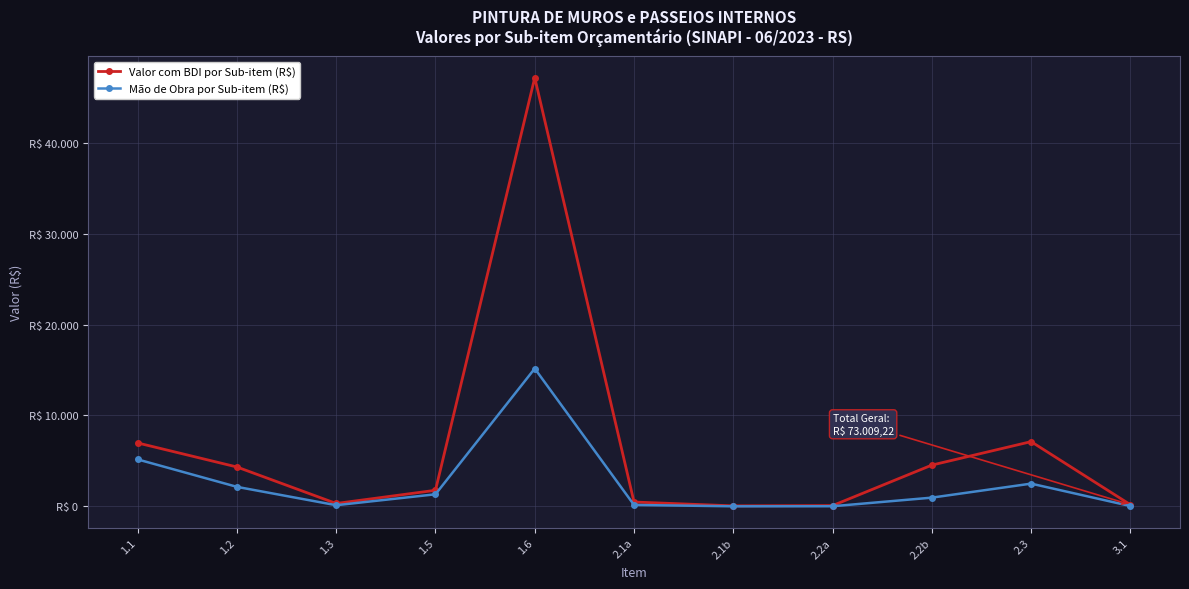

Is this an area chart (filled region under the line)?

No